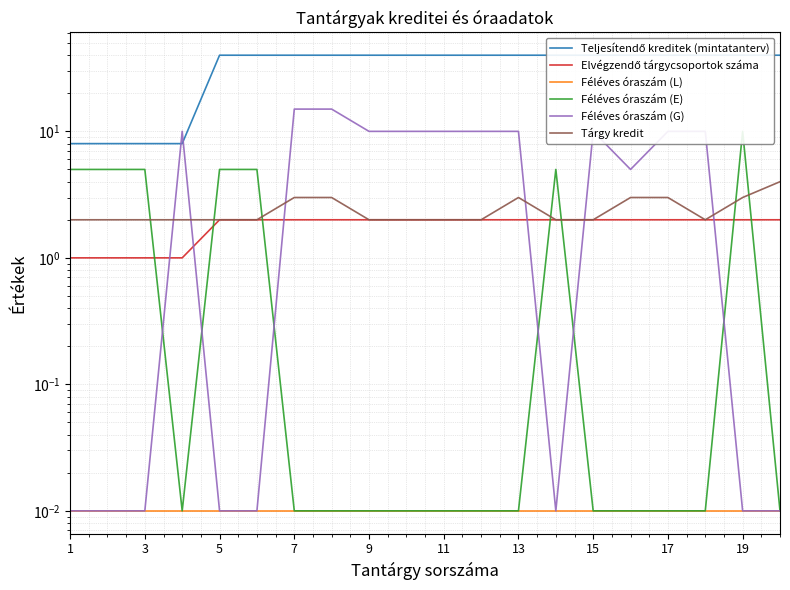

Is it true that Féléves óraszám (G) equals 13.4 at 11?

False